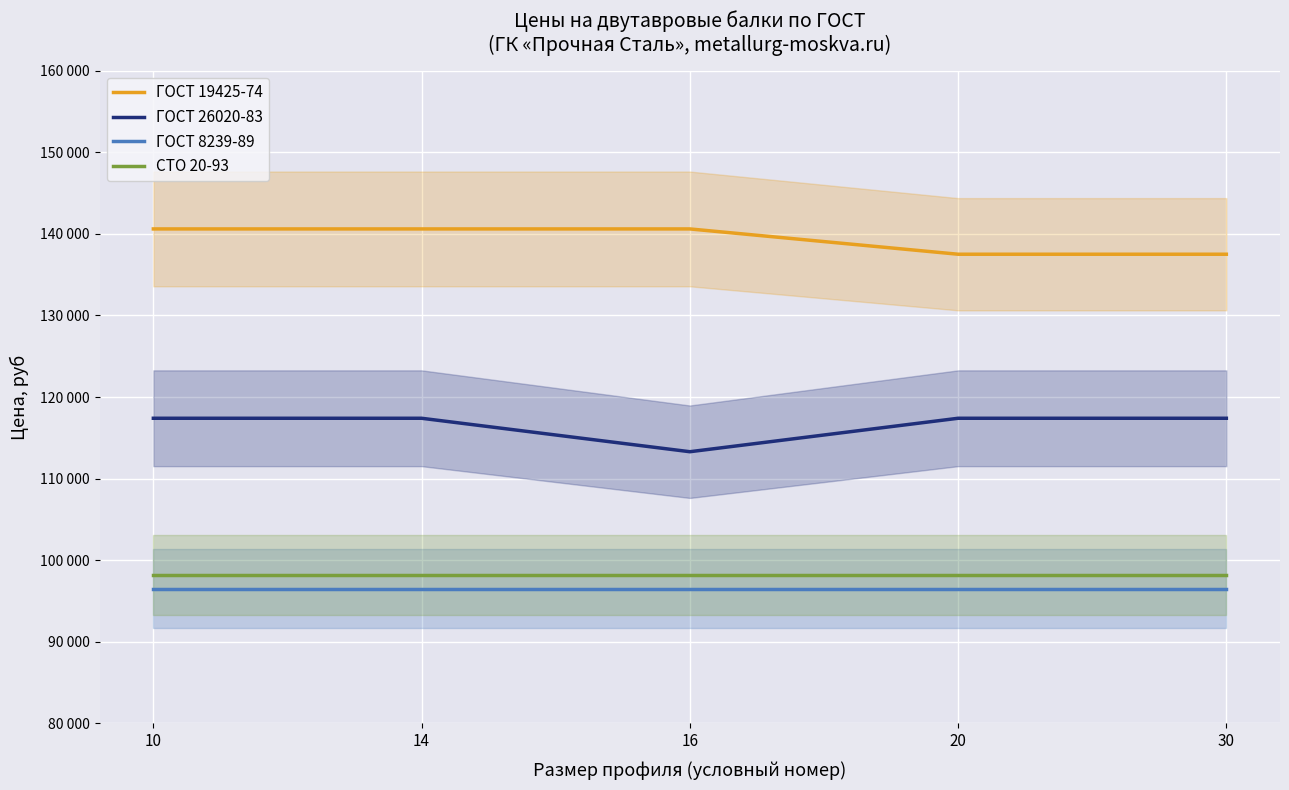

Which category has the highest value in the СТО 20-93 series?

10